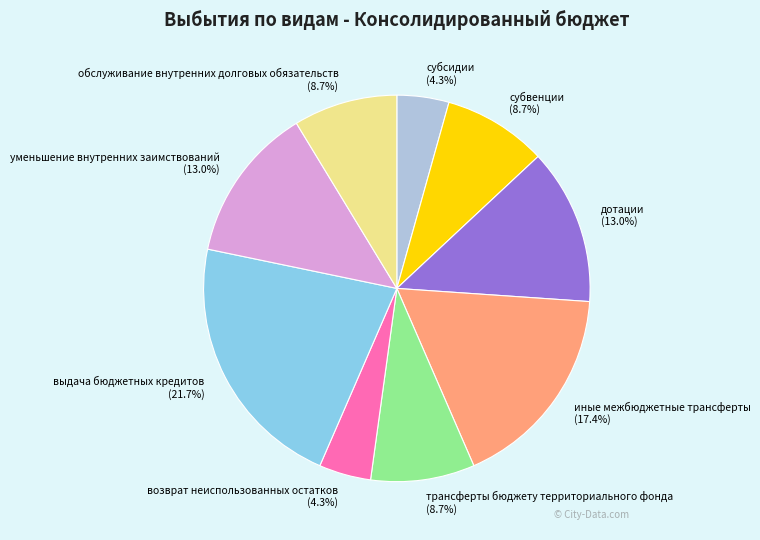

To the nearest percent, what is the difference between the дотации and субсидии slice percentages?

9%